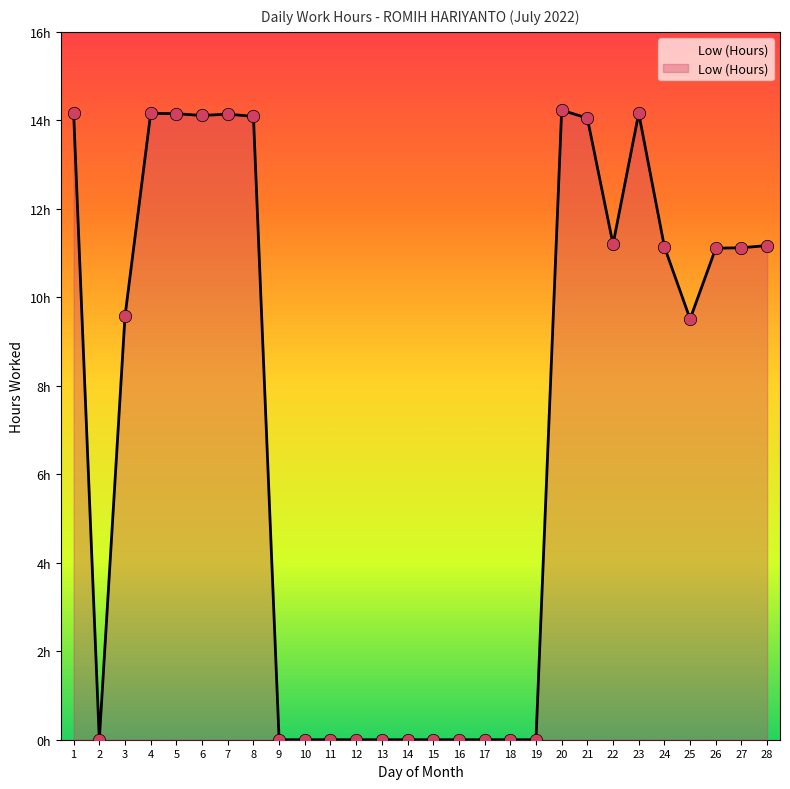

Which has a higher value, 17 or 19?

17